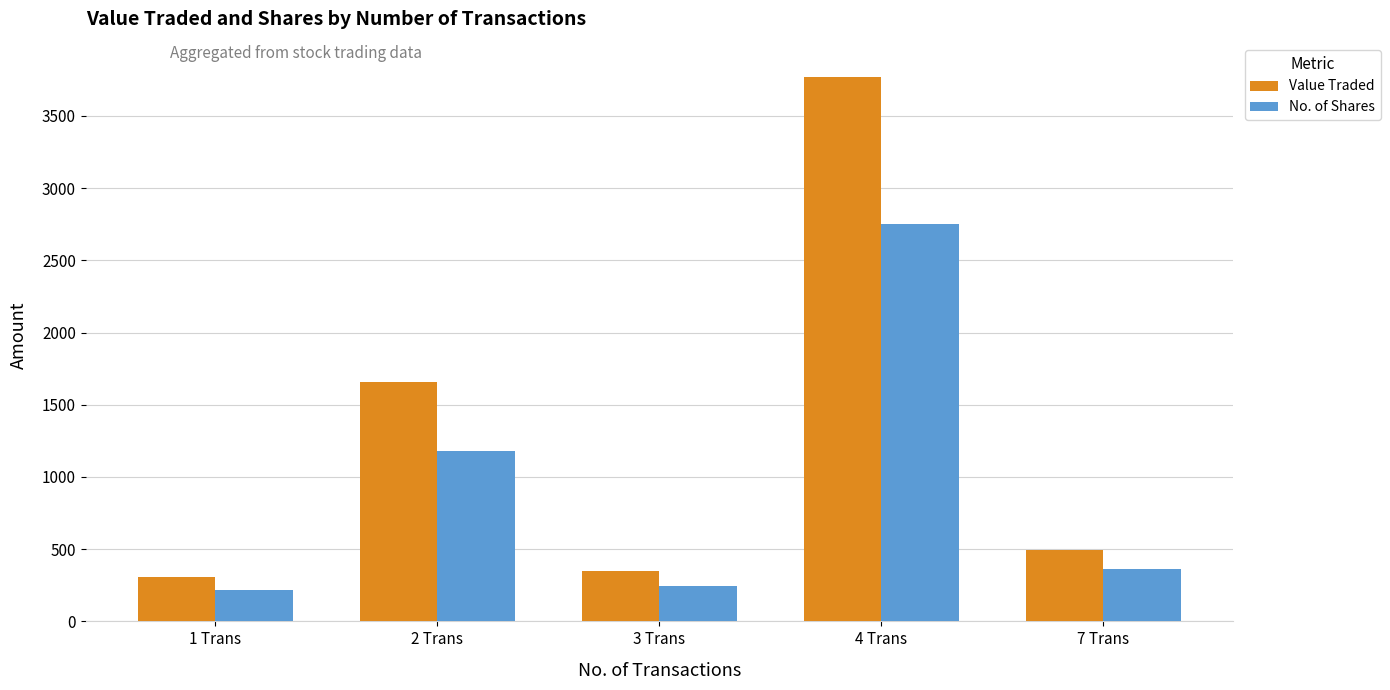

What is the difference between the maximum and minimum values in the Value Traded series?

3458